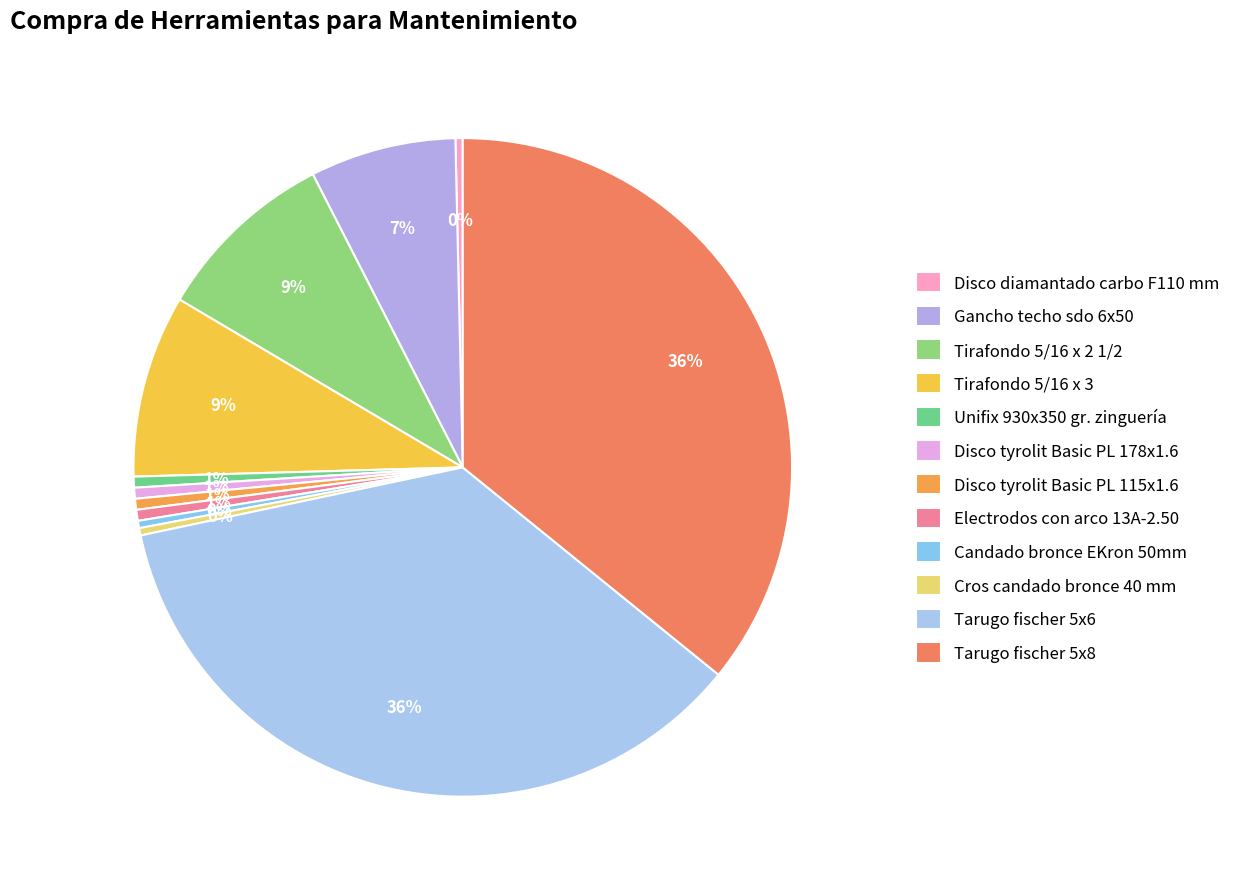

Count the number of slices in the pie.

12